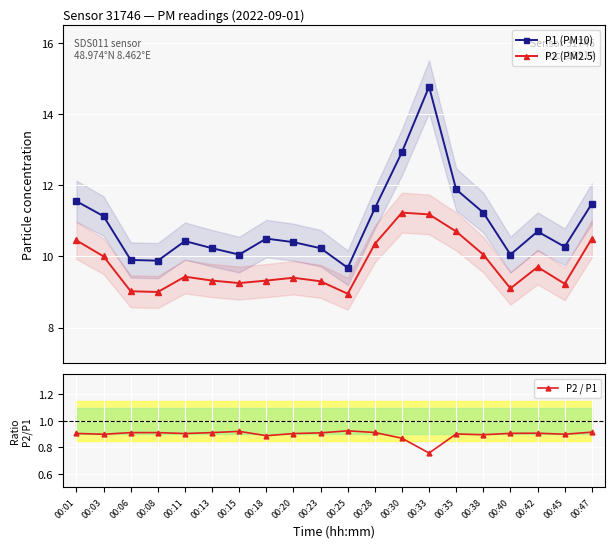

What is the total value across all series at 00:23?

20.4